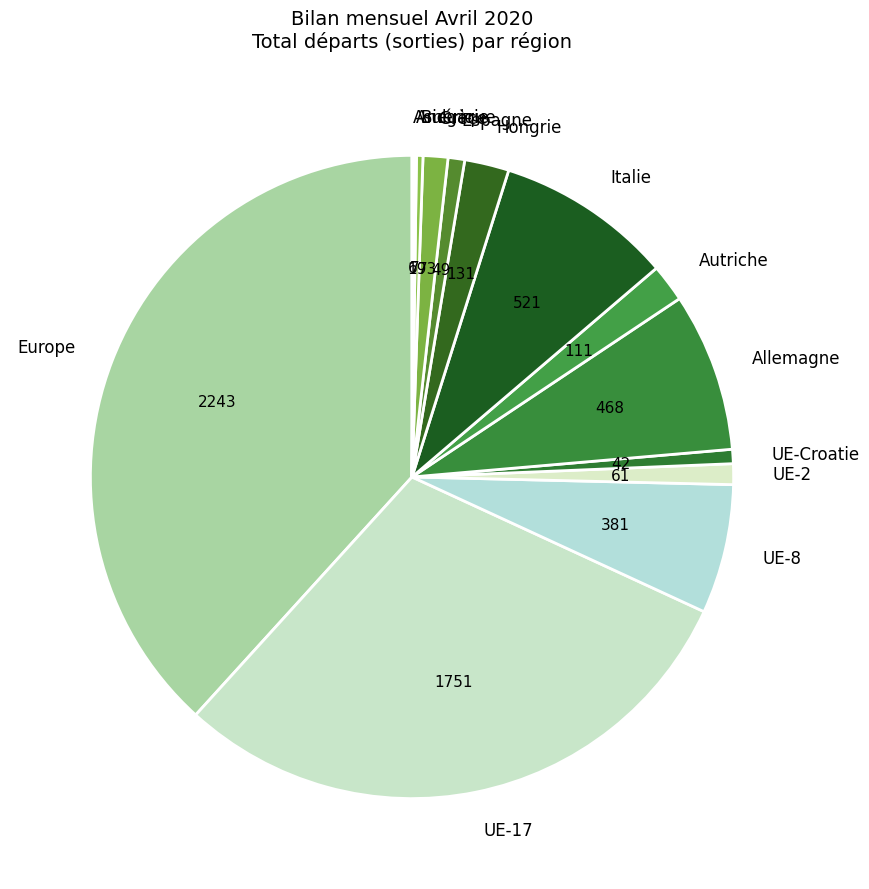

Is it true that UE-Croatie is 11% of the pie?

False